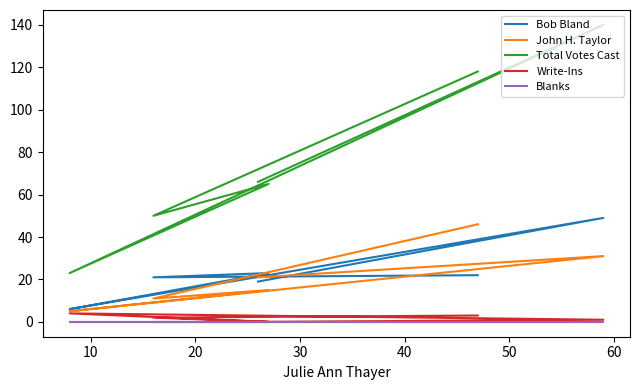

How many lines are shown in the chart?

5